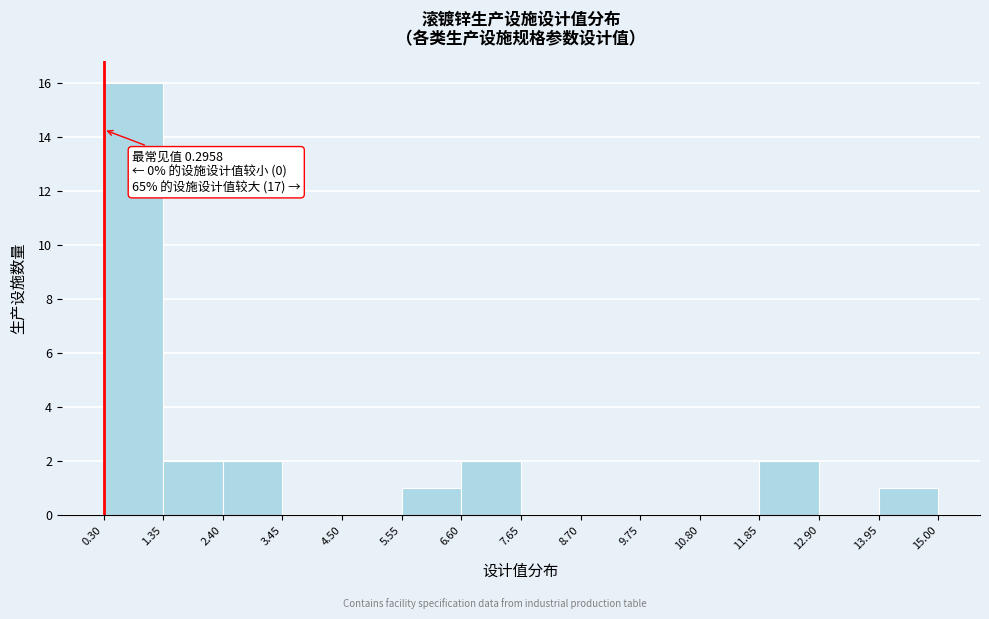

Which range on the x-axis has the tallest bar?

0.30 to 1.35